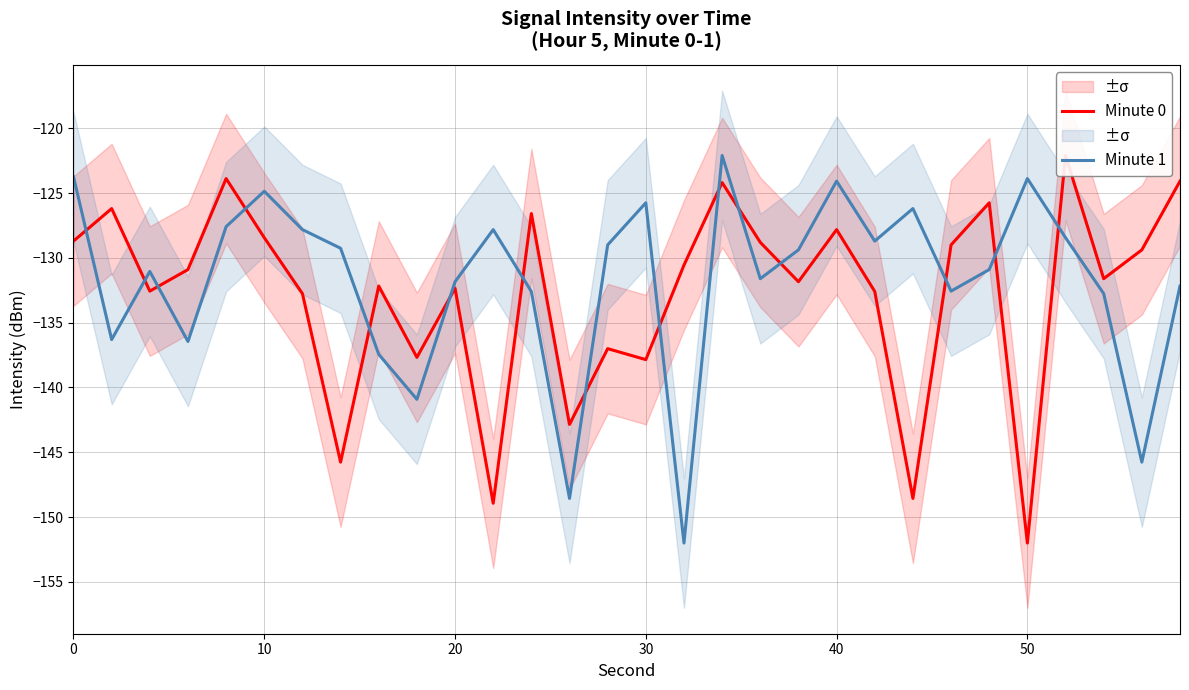

True or false: Minute 1 has a value of -124.9 at 10.

True